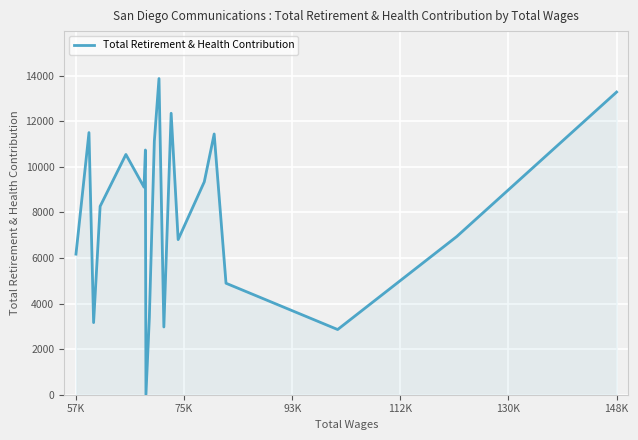

What is the maximum value shown in the chart?

13880